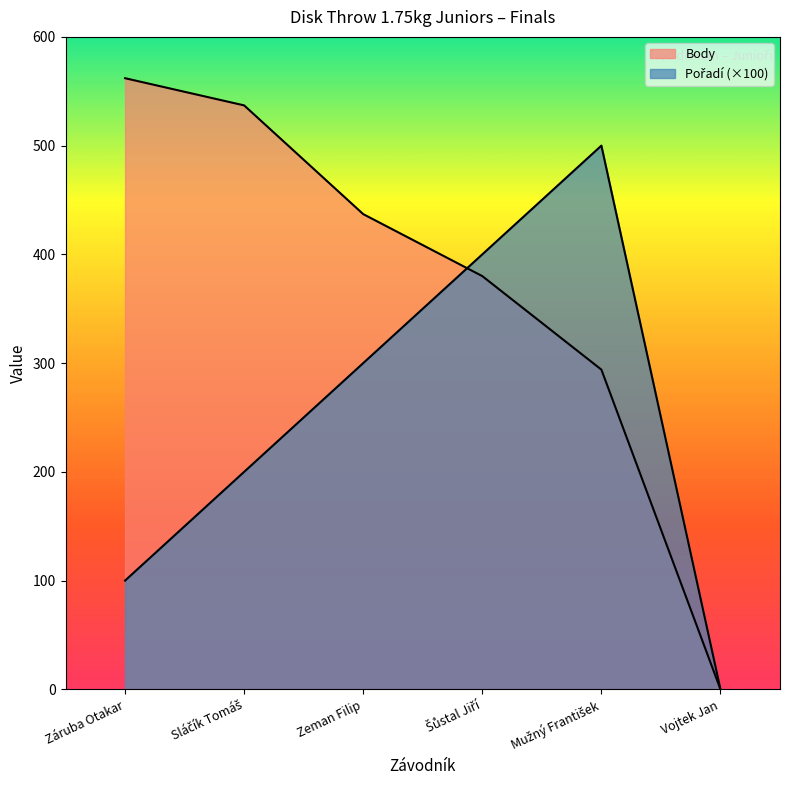

What position from the left is Záruba Otakar?

1